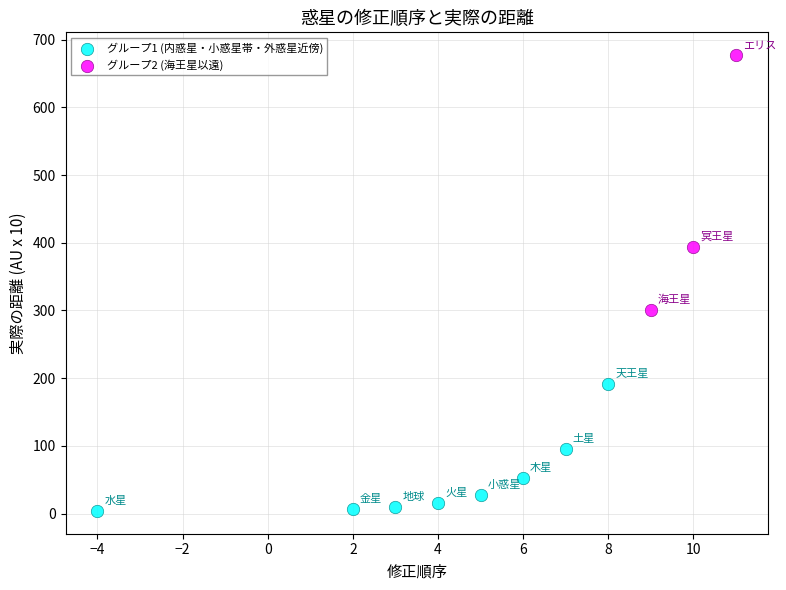

Which series has the widest spread of Y values?

グループ2 (海王星以遠)